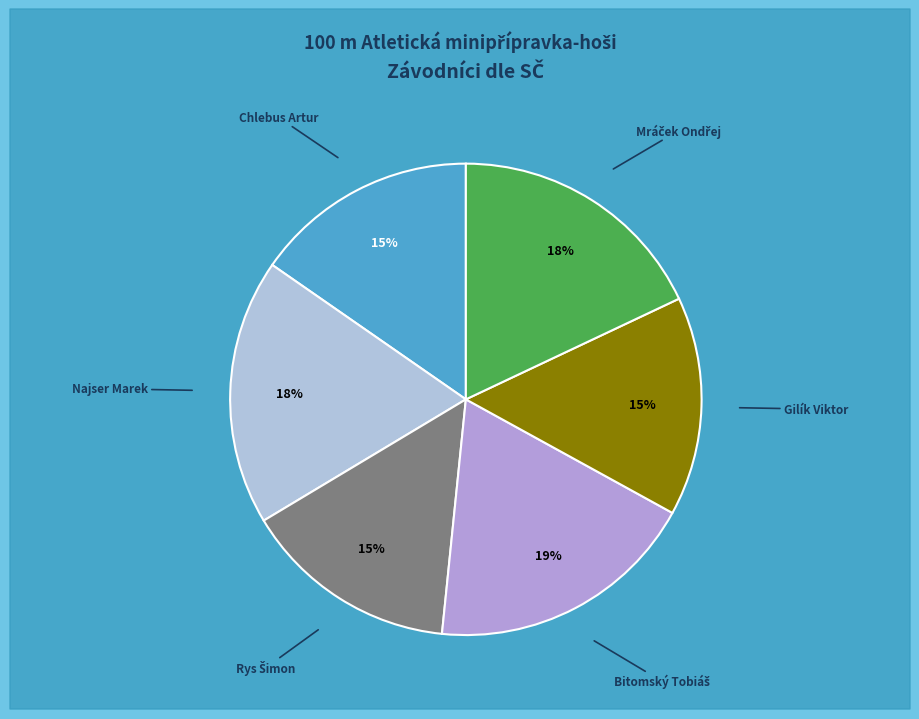

Does any single category account for the majority?

No